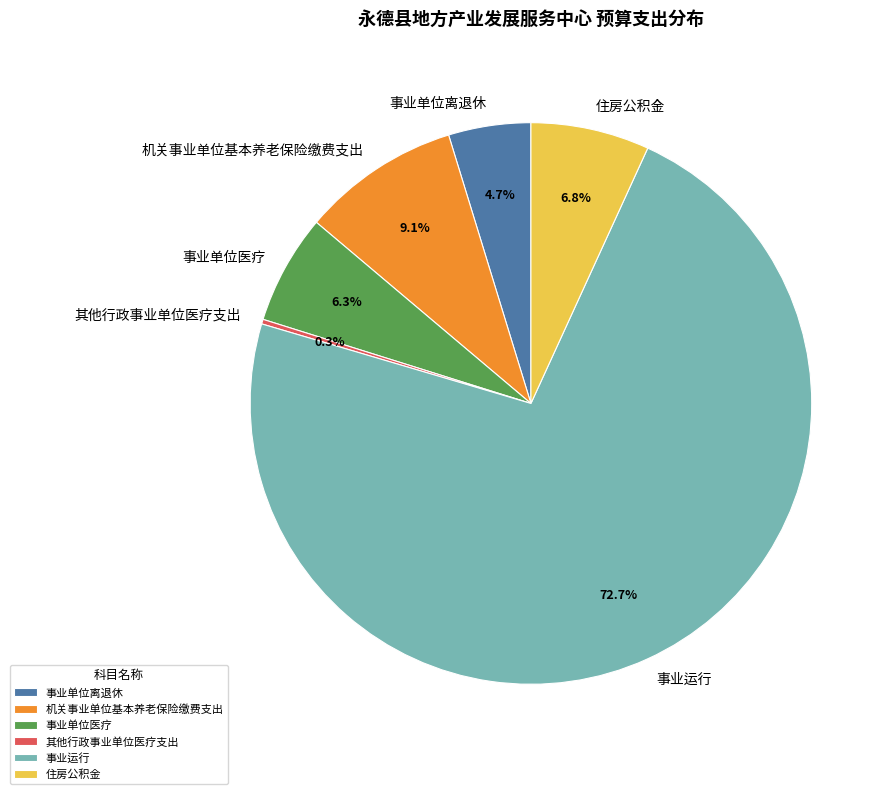

Which slice is the largest?

事业运行